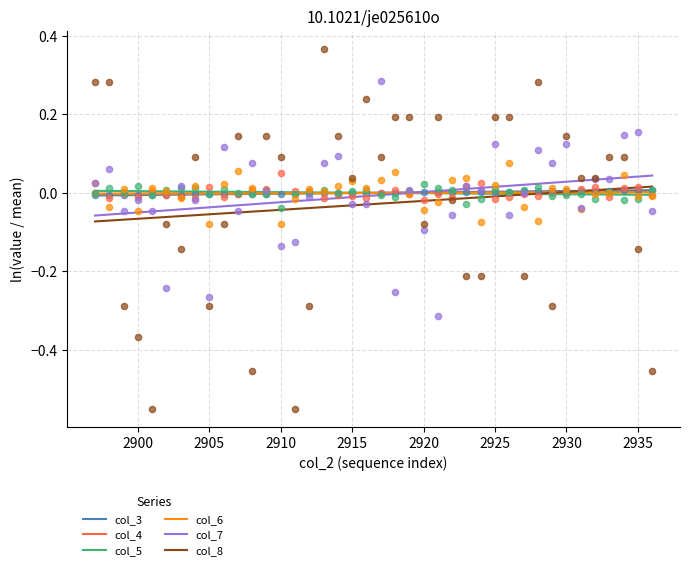

Which series has the largest total across all categories?

col_3